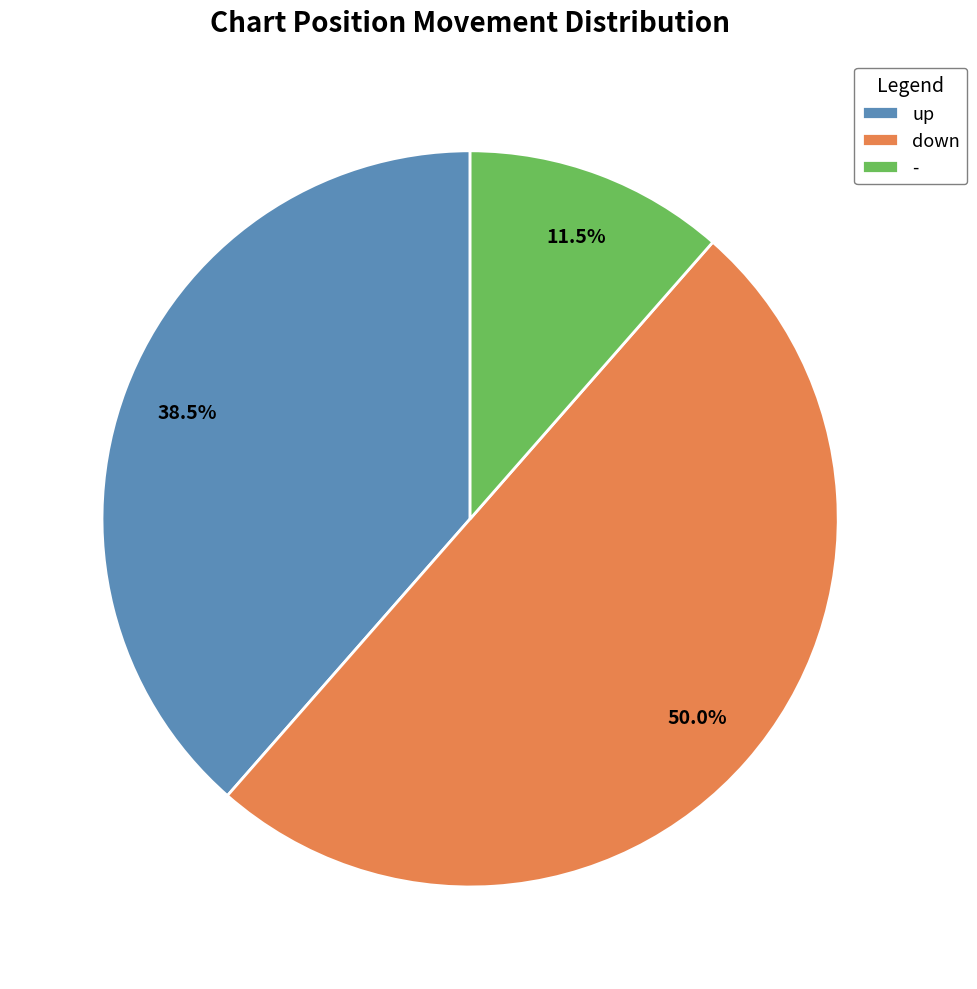

Rank the categories by value from highest to lowest.

down, up, -